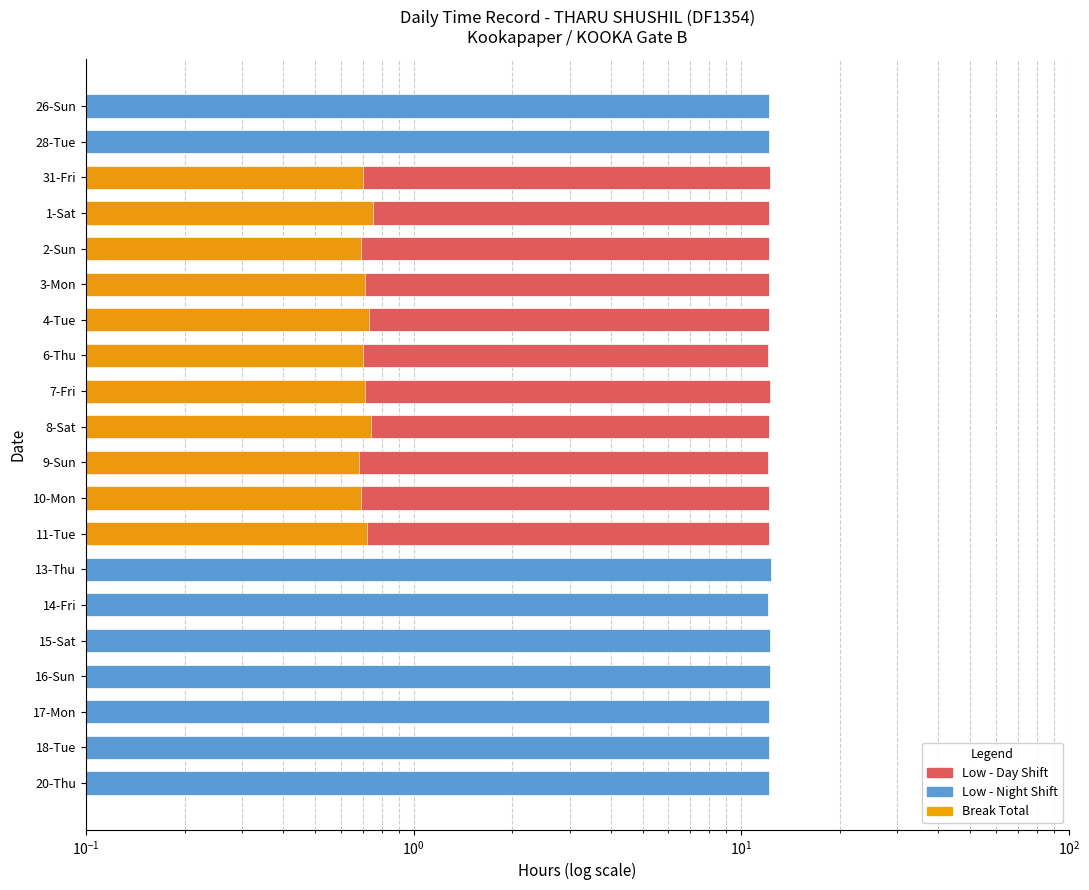

At how many categories does at least one series exceed 2?

20